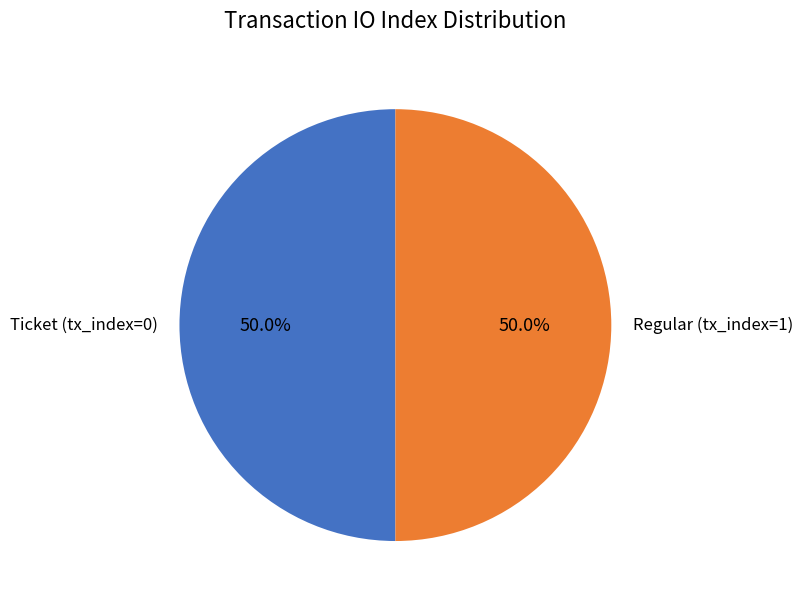

What is the total percentage of Regular (tx_index=1) and Ticket (tx_index=0)?

100.0%